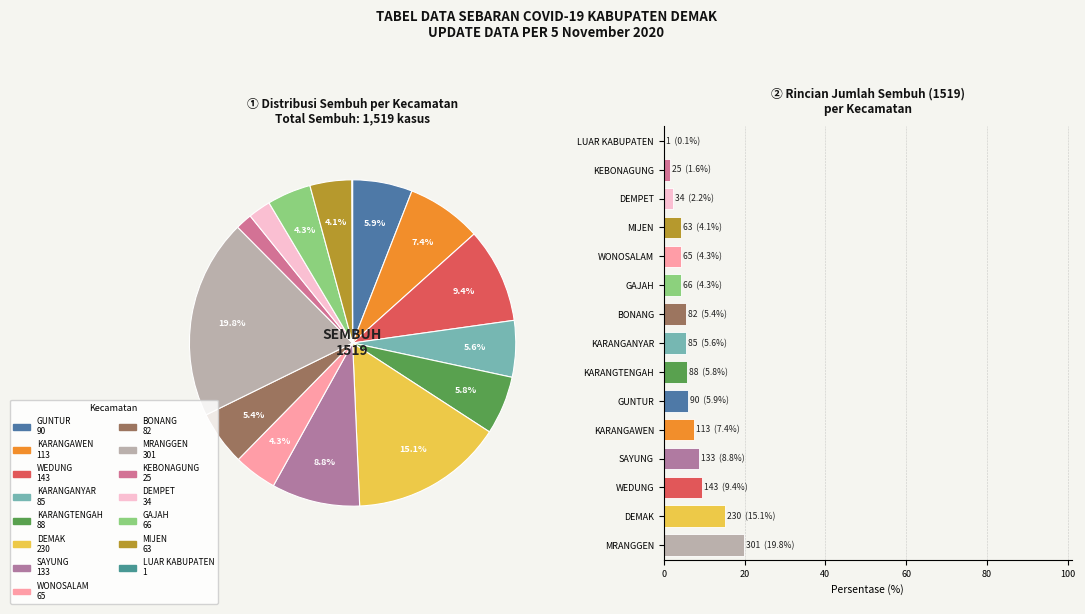

Is there a majority slice in this chart?

No